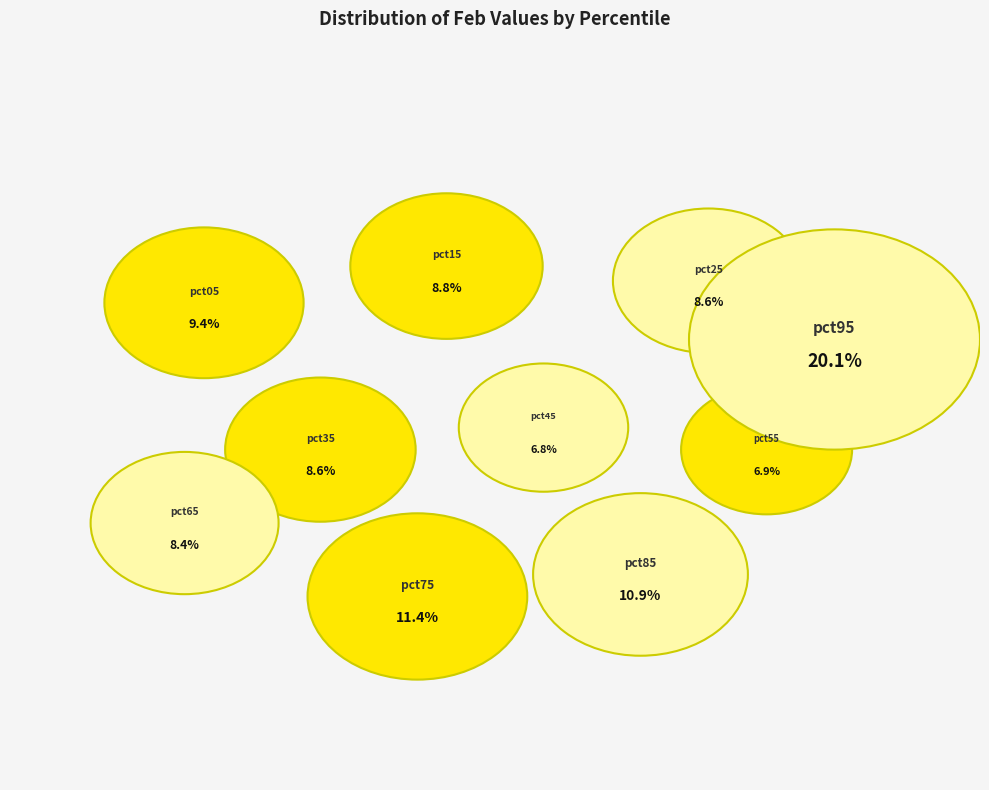

Count the number of slices in the pie.

10